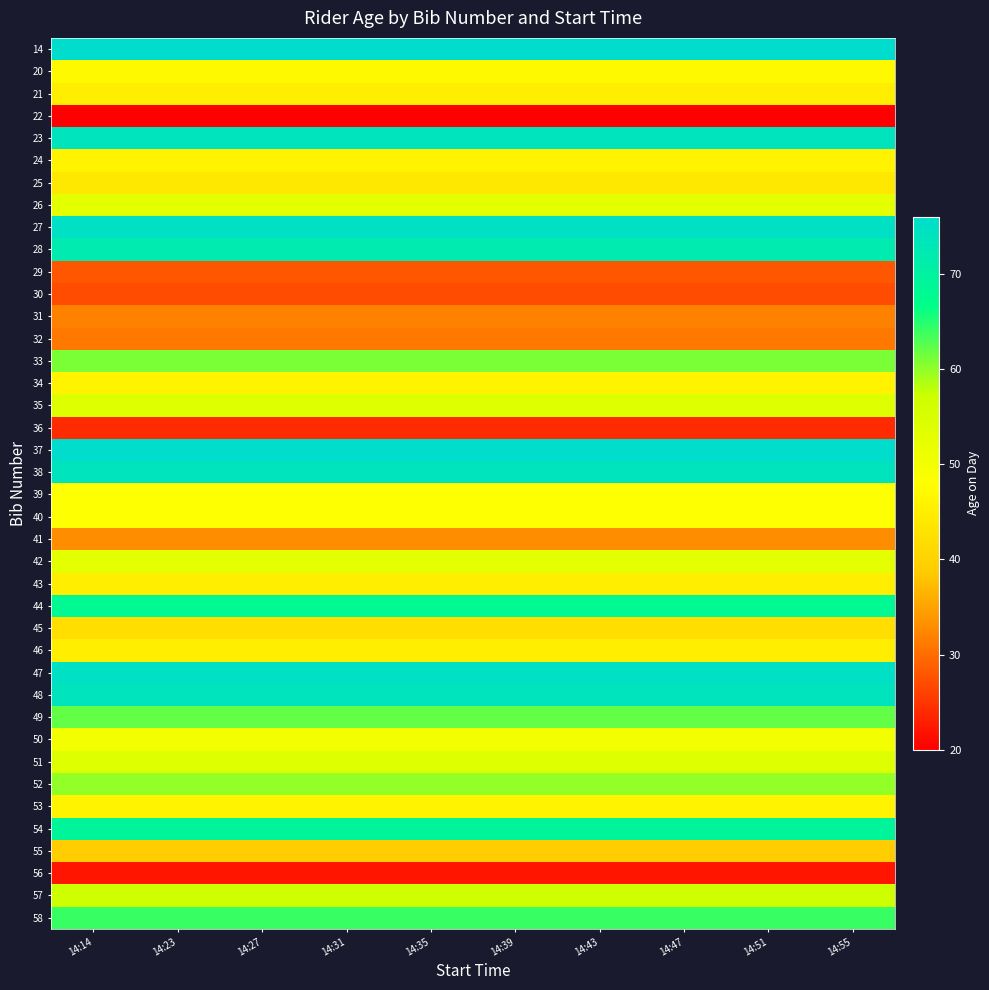

At how many categories does at least one series exceed 47?

10